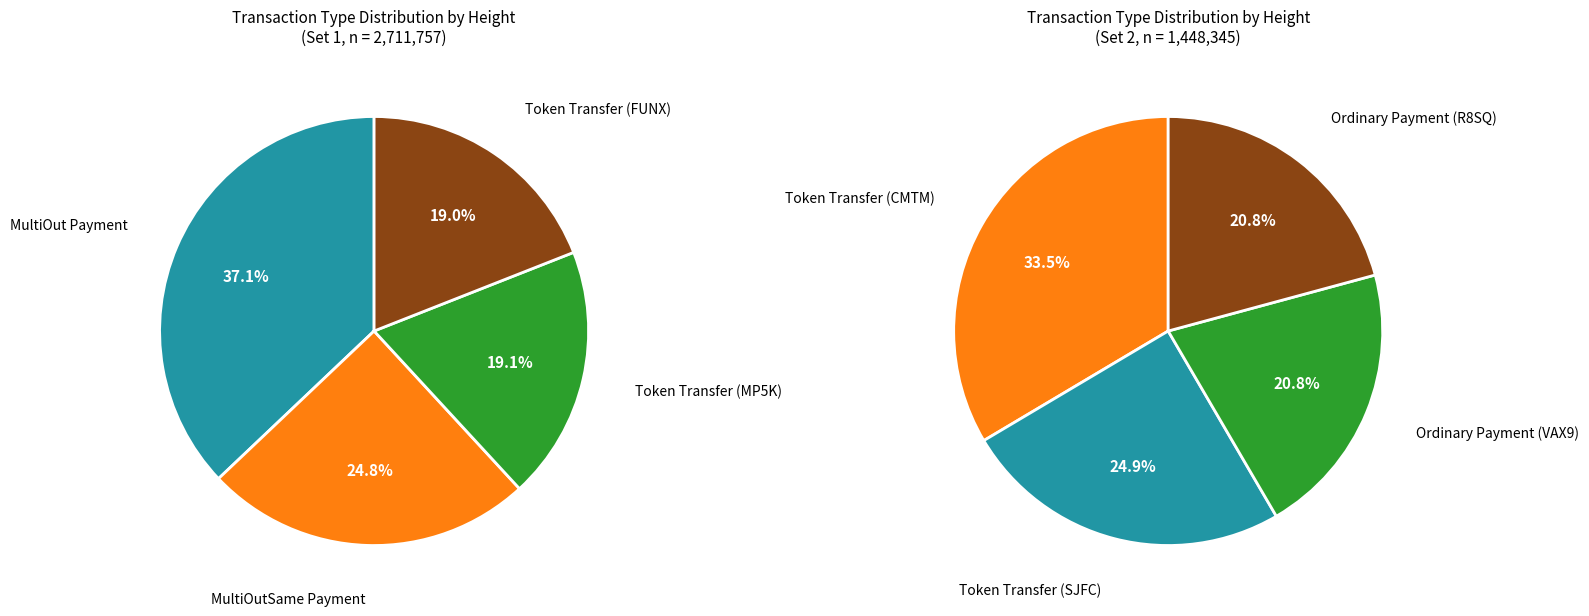

The Token Transfer (SJFC) slice represents 16% of the pie. True or false?

False